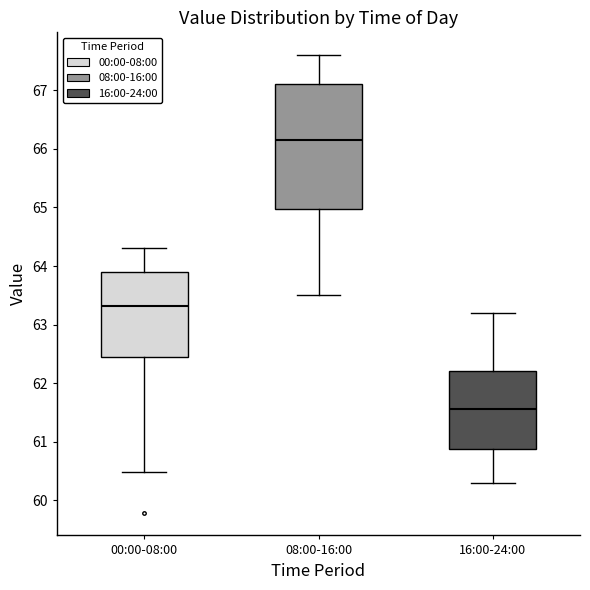

Comparing the boxes themselves (not the whiskers), which one is the tallest?

08:00-16:00